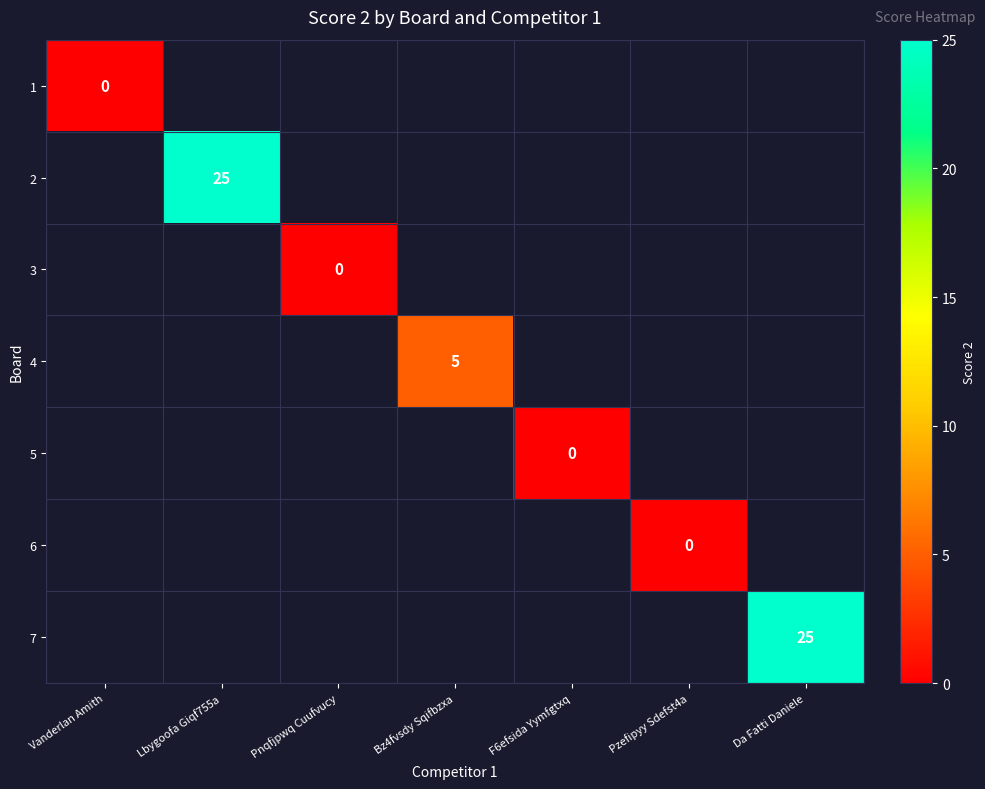

Which has a higher value, F6efsida Yymfgtxq or Pzefipyy Sdefst4a?

Pzefipyy Sdefst4a